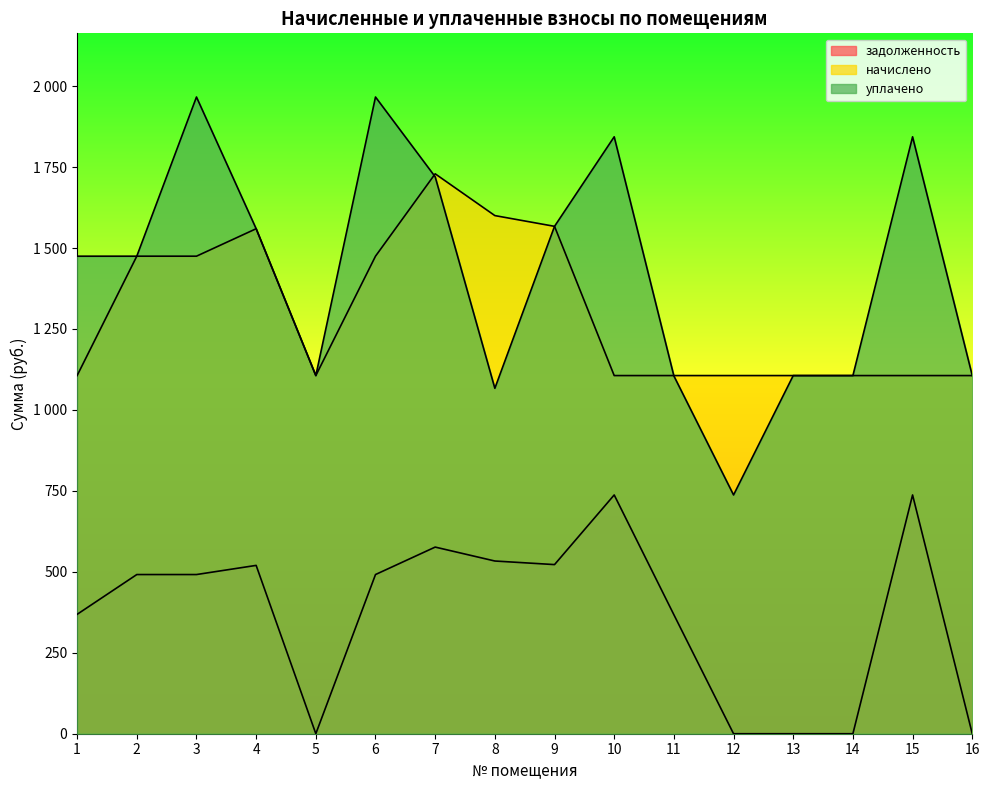

At which label is уплачено closest to 1351?

1